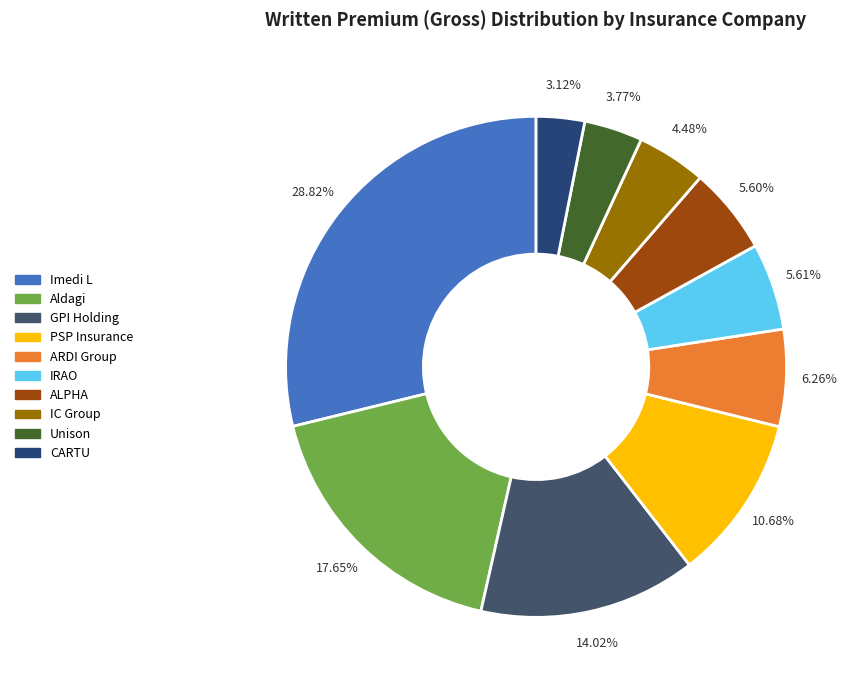

How many segments does this pie chart have?

10